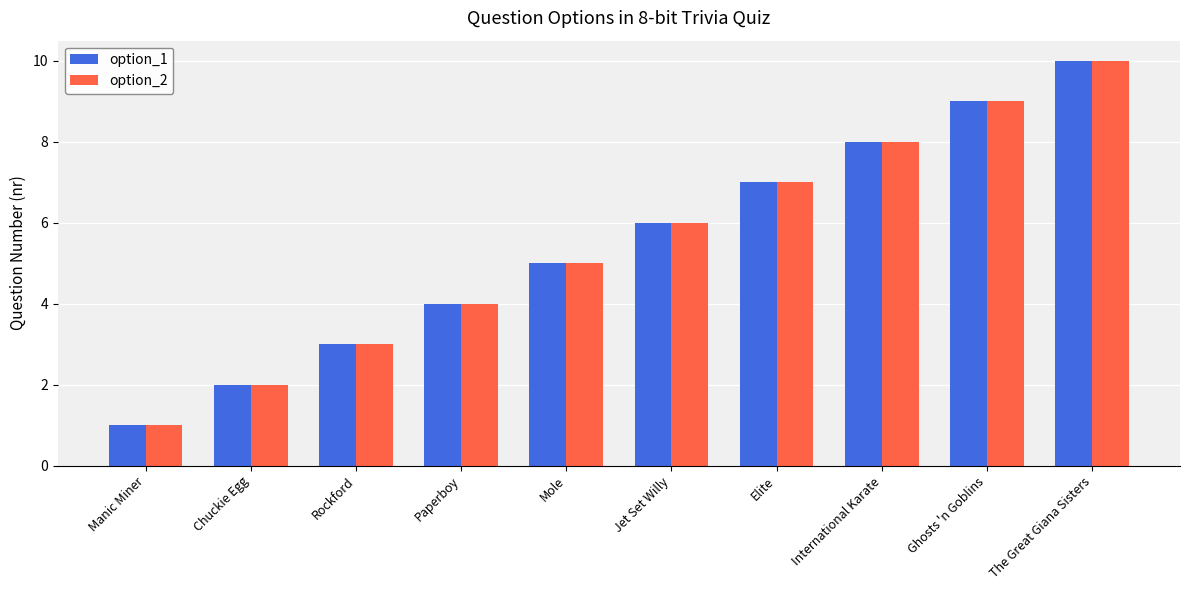

What is the difference between the maximum and minimum values in the option_1 series?

9